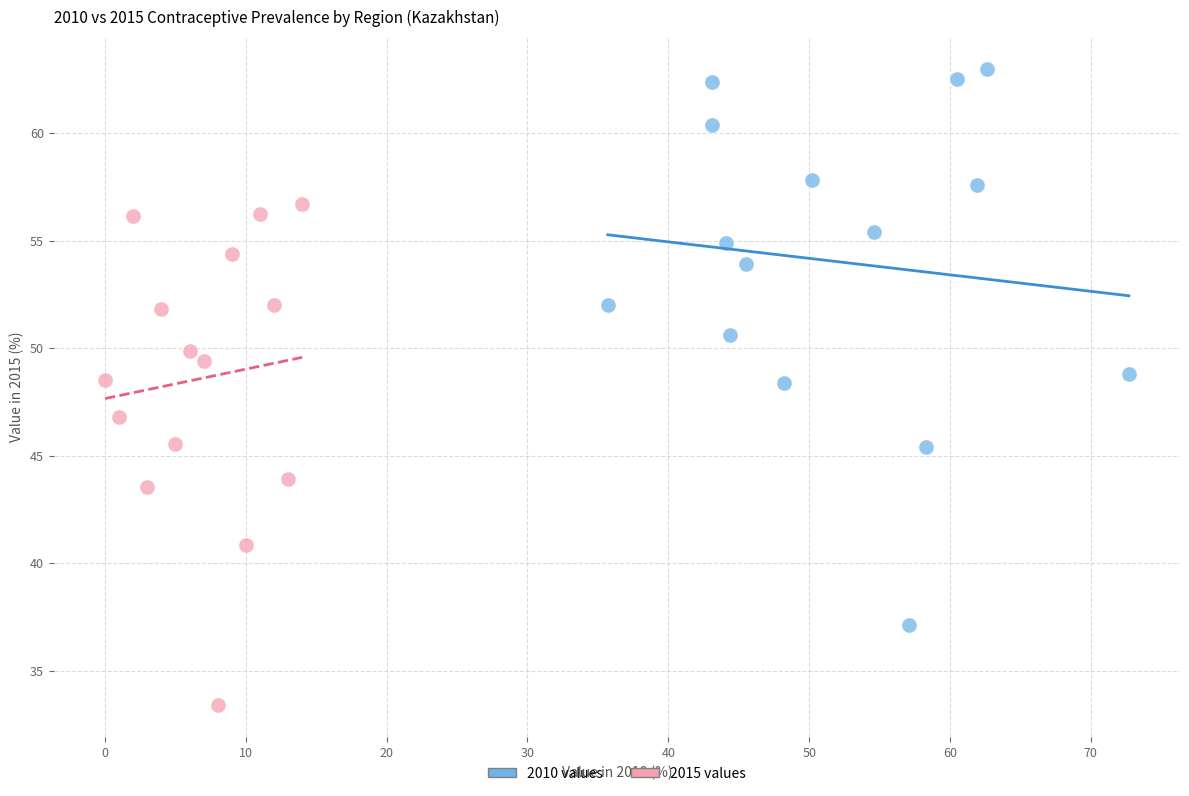

Which series reaches the minimum Y coordinate?

2015 values